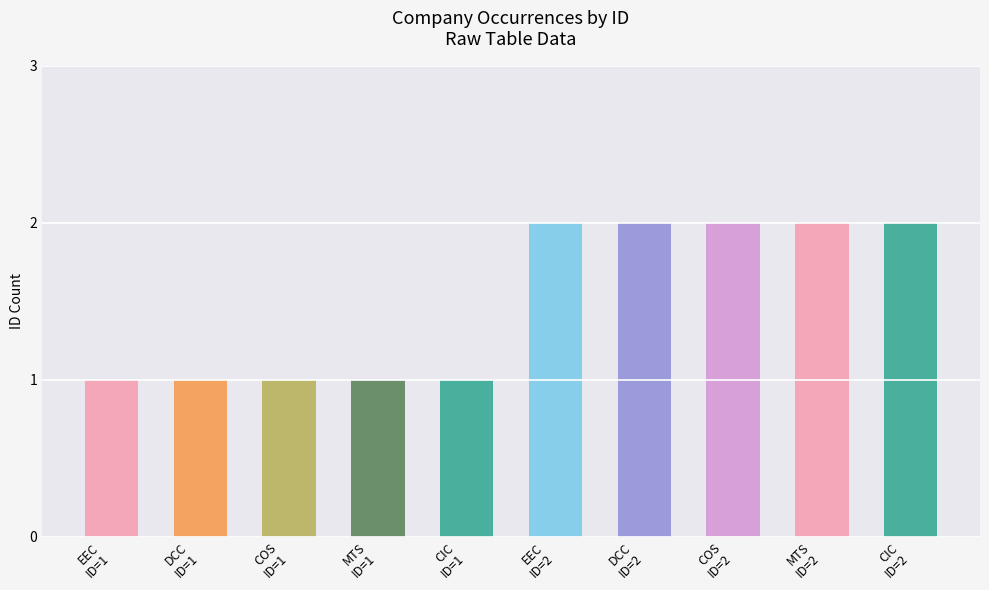

What is the approximate value of ID=1 at Cicovisa S.A de C.V.?

1